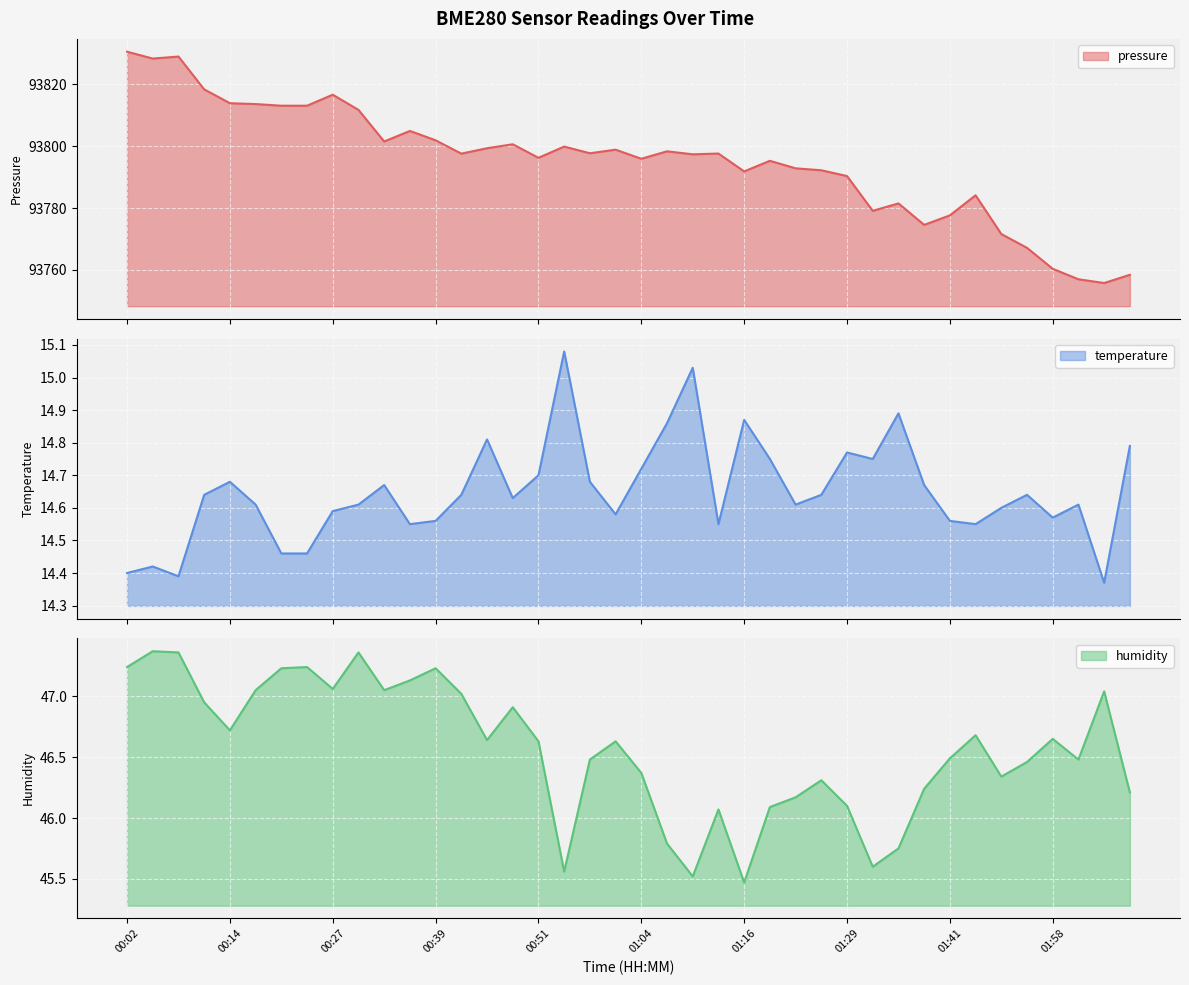

What is the difference between the maximum and second lowest values in the pressure series?

73.6